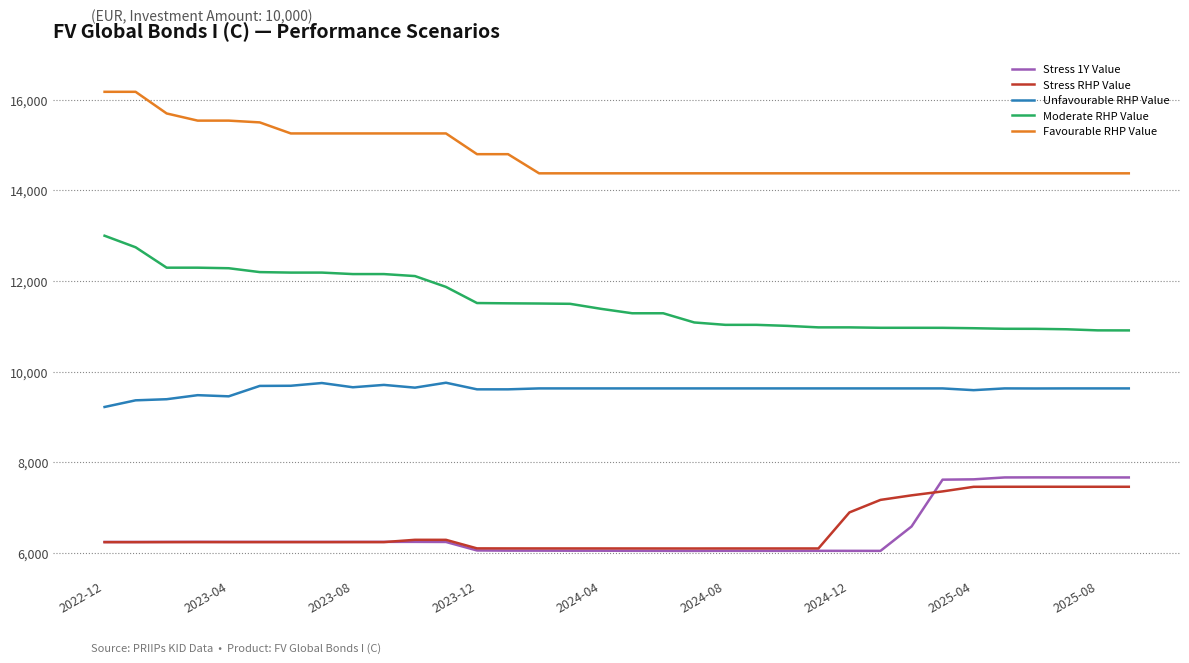

True or false: Favourable RHP Value and Stress RHP Value intersect in this chart.

False